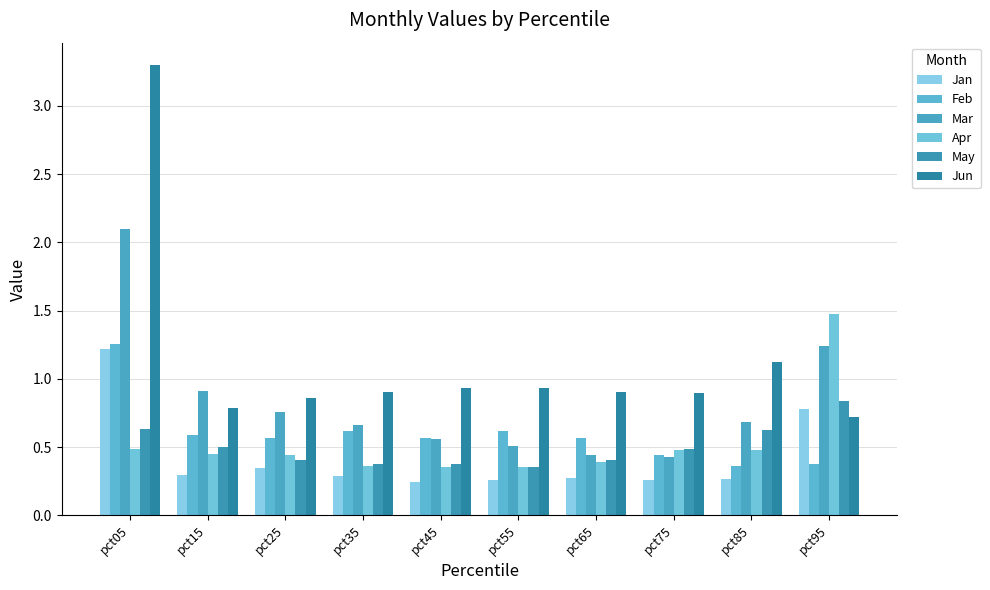

Rank the series at pct05 from highest to lowest value.

Jun, Mar, Feb, Jan, May, Apr